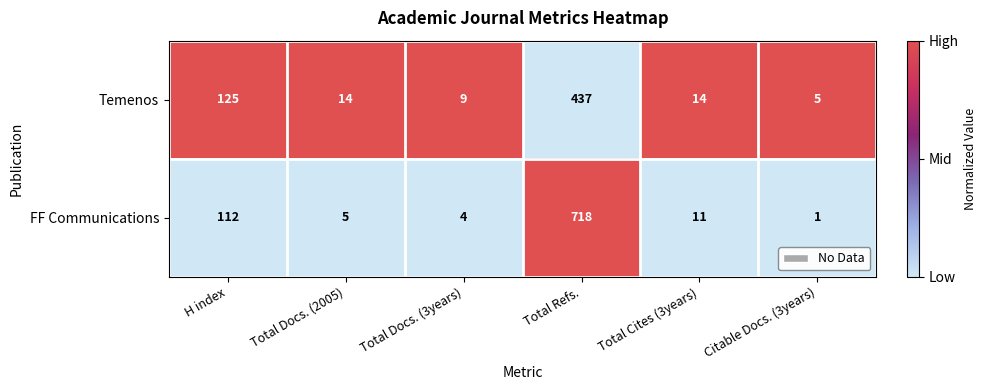

At which label does FF Communications reach its minimum?

Citable Docs. (3years)